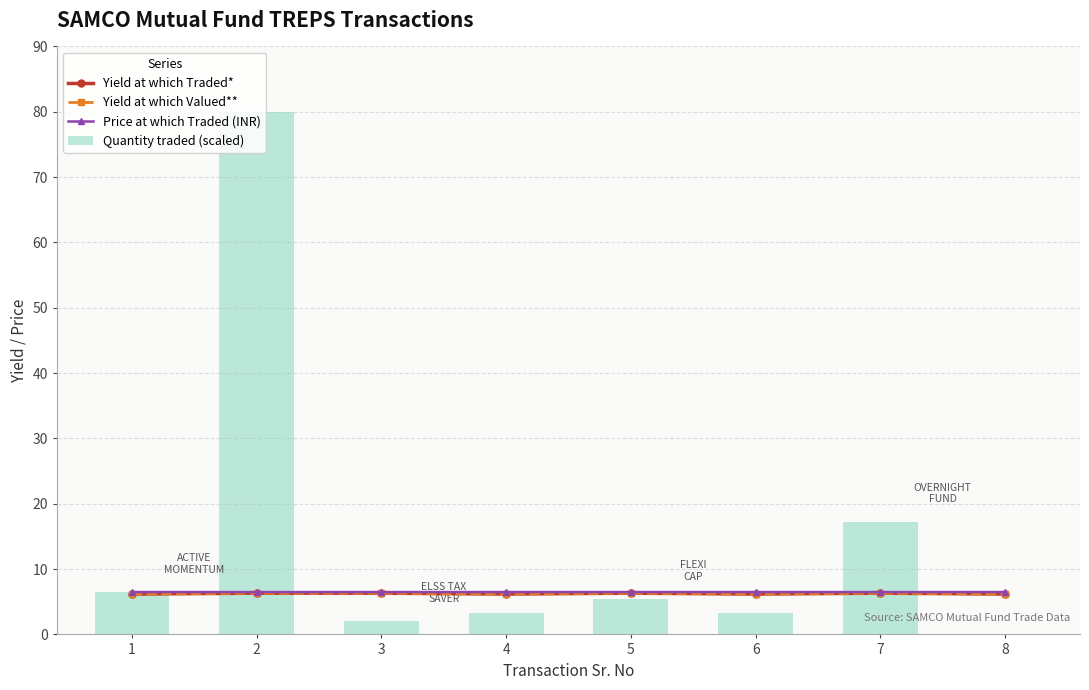

What is the total value across all series at 7?

36.3